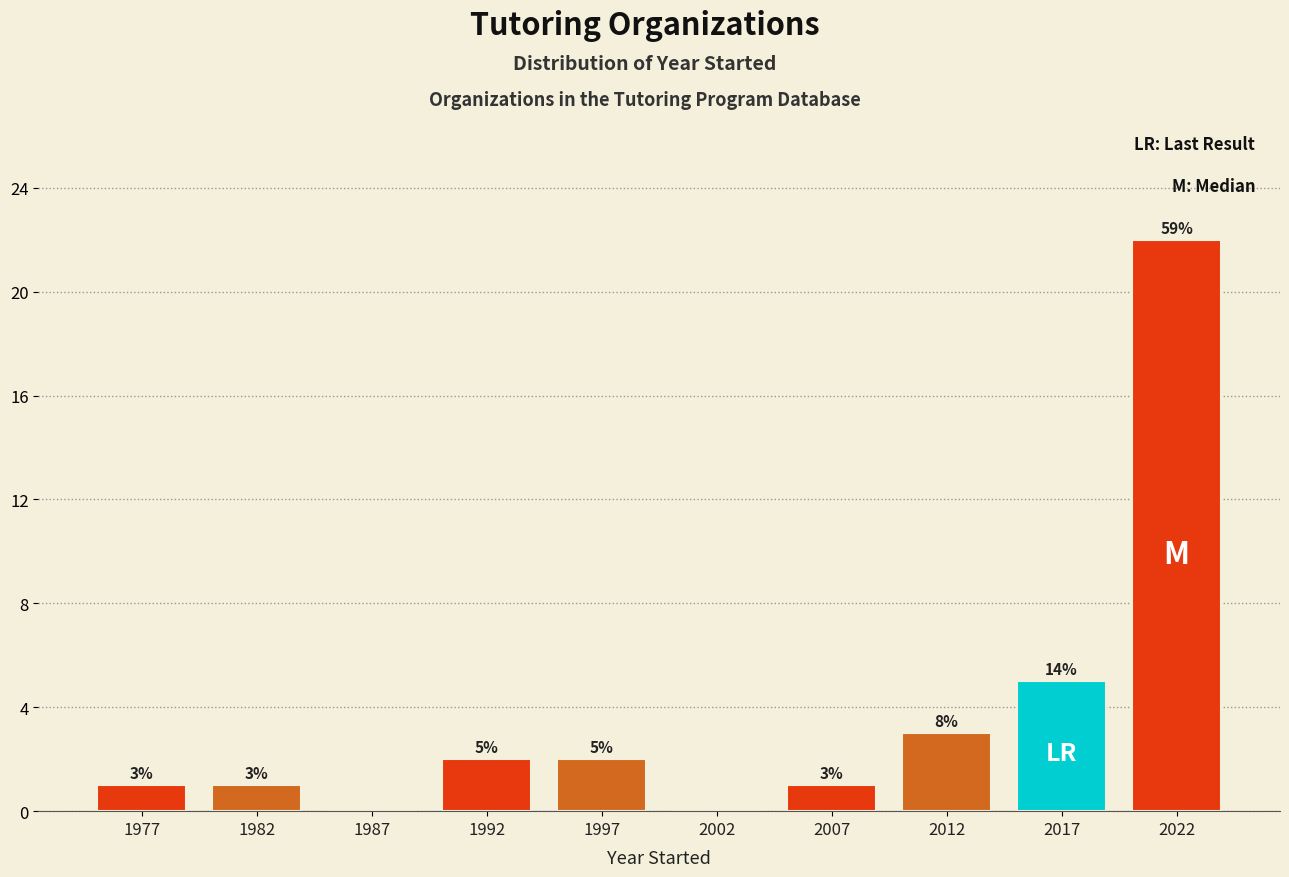

Reading right to left, what are all the values shown in this chart?

2022=22	2017=5	2012=3	2007=1	2002=0	1997=2	1992=2	1987=0	1982=1	1977=1